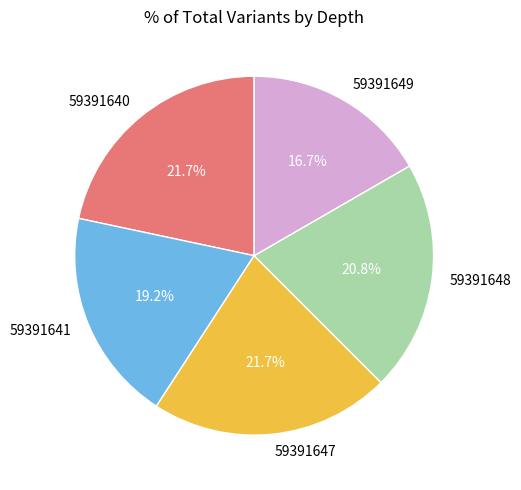

What is the ratio of the value at 59391649 to the value at 59391641?

0.9